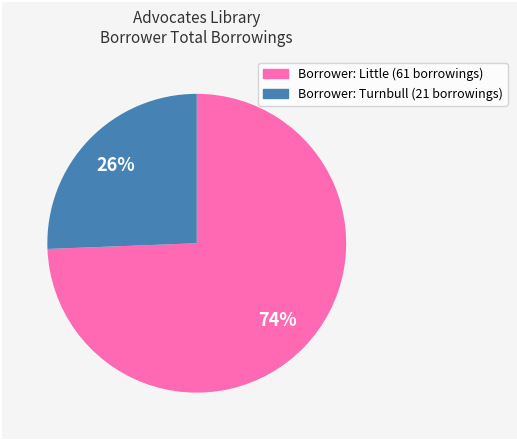

Is there any slice that represents more than half of the pie?

Yes